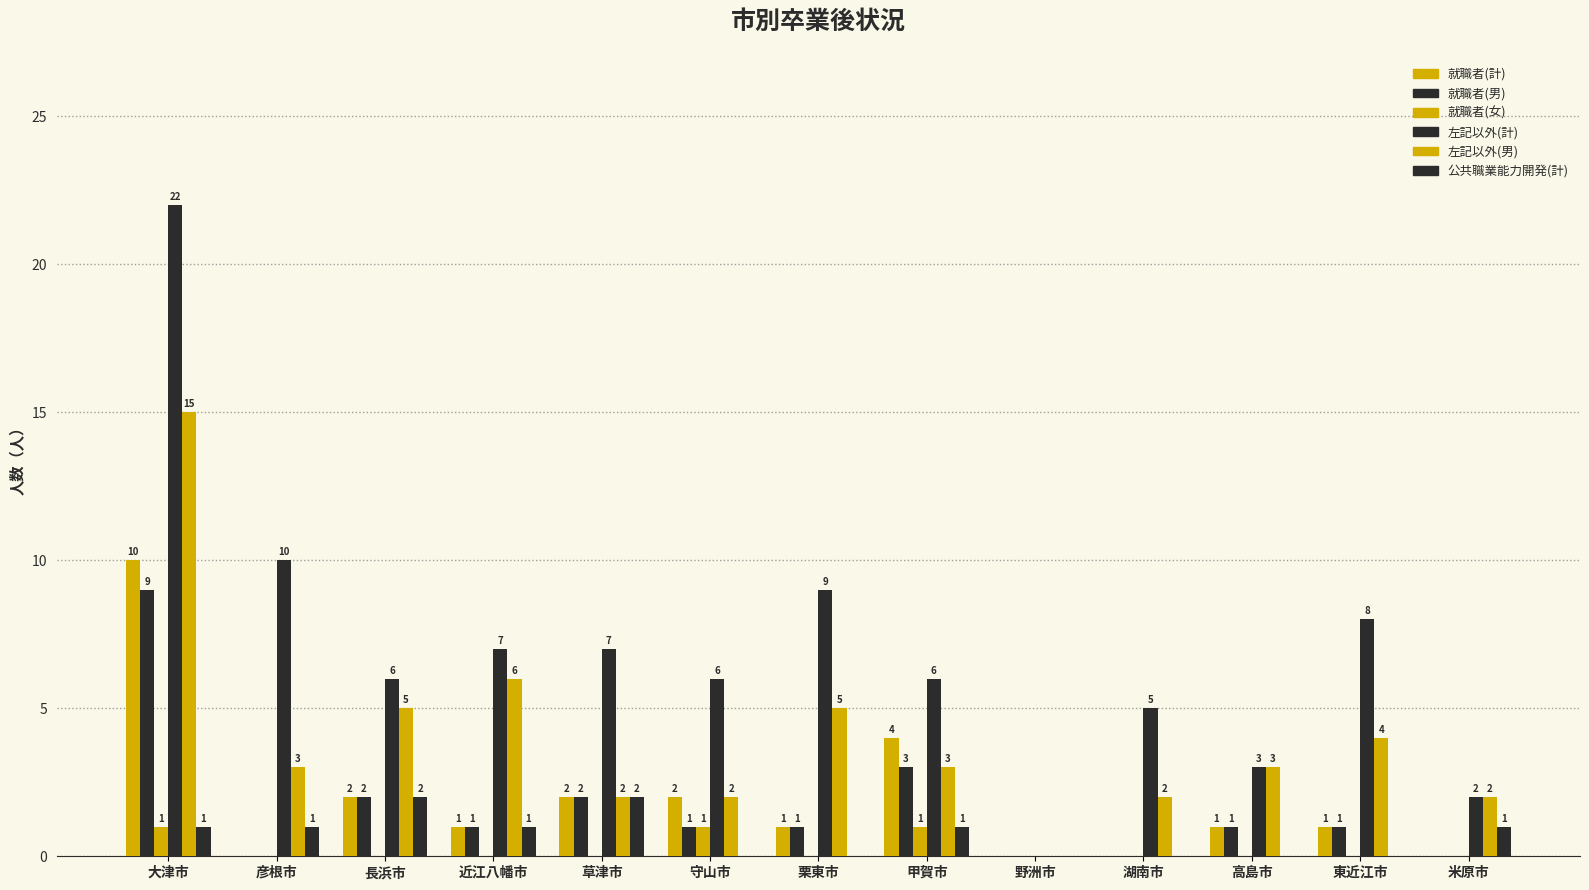

Reading left to right, what are all the values shown in this chart?

就職者(計): 10	0	2	1	2	2	1	4	0	0	1	1	0
就職者(男): 9	0	2	1	2	1	1	3	0	0	1	1	0
就職者(女): 1	0	0	0	0	1	0	1	0	0	0	0	0
左記以外(計): 22	10	6	7	7	6	9	6	0	5	3	8	2
左記以外(男): 15	3	5	6	2	2	5	3	0	2	3	4	2
公共職業能力開発(計): 1	1	2	1	2	0	0	1	0	0	0	0	1